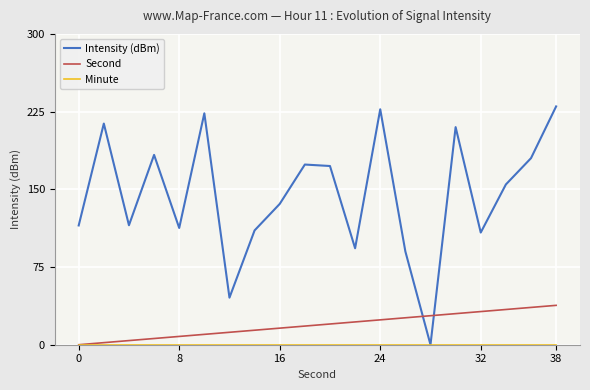

How many series are shown in this chart?

3